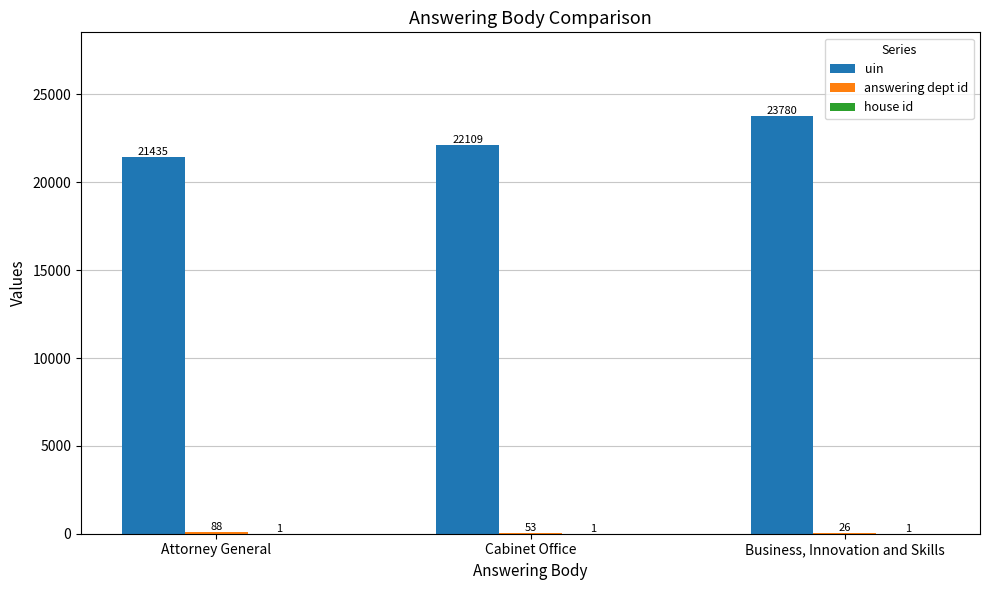

Where is uin nearest to the value 22607?

Cabinet Office